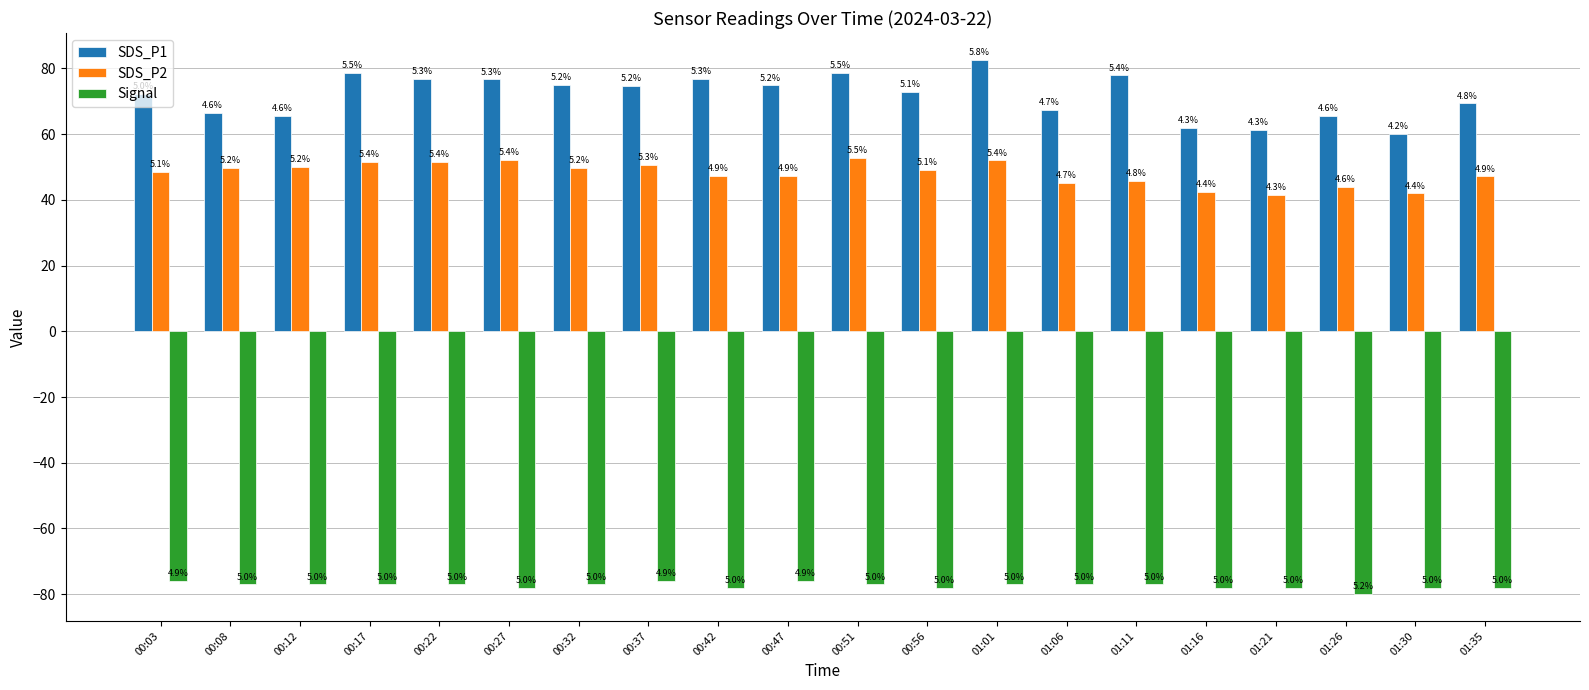

What are all the series names shown in the legend?

SDS_P1, SDS_P2, Signal